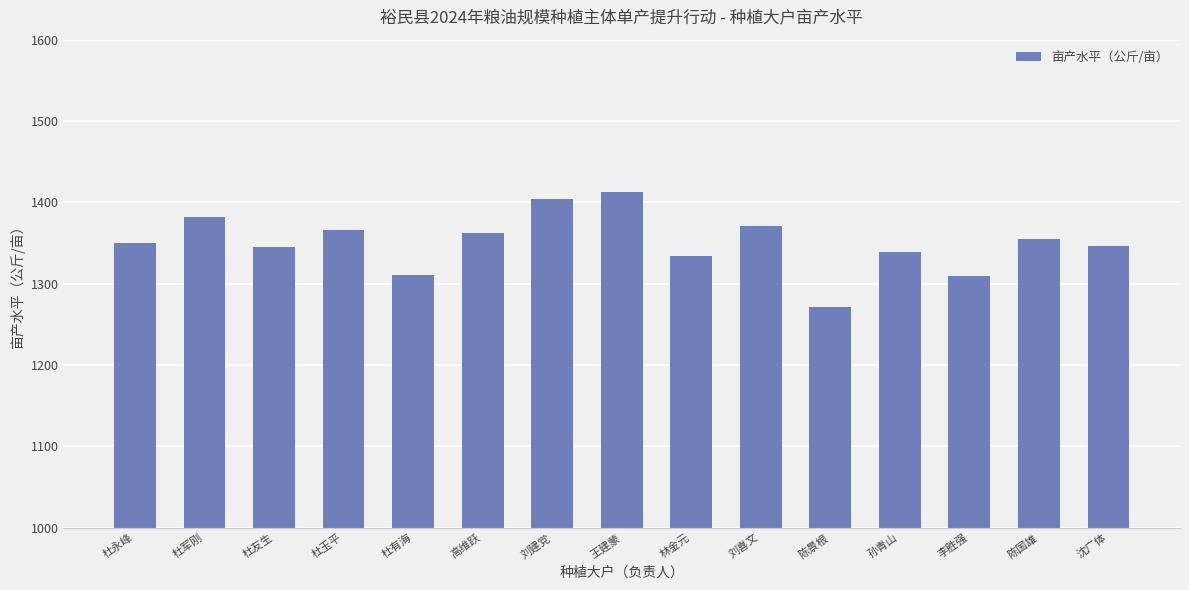

How many bars are there in total?

15